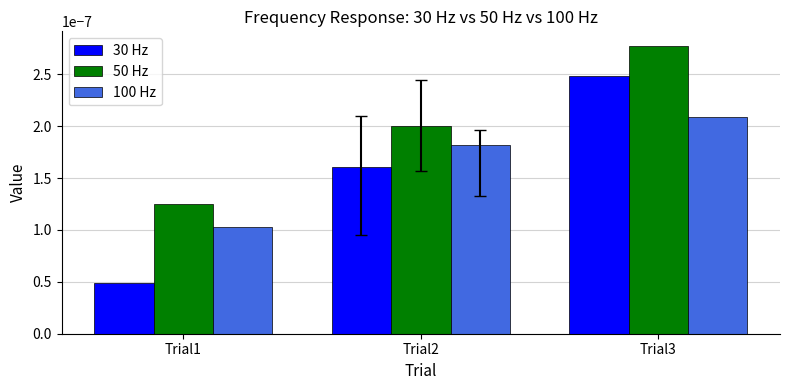

Which label corresponds to the smallest value in the chart?

Trial1